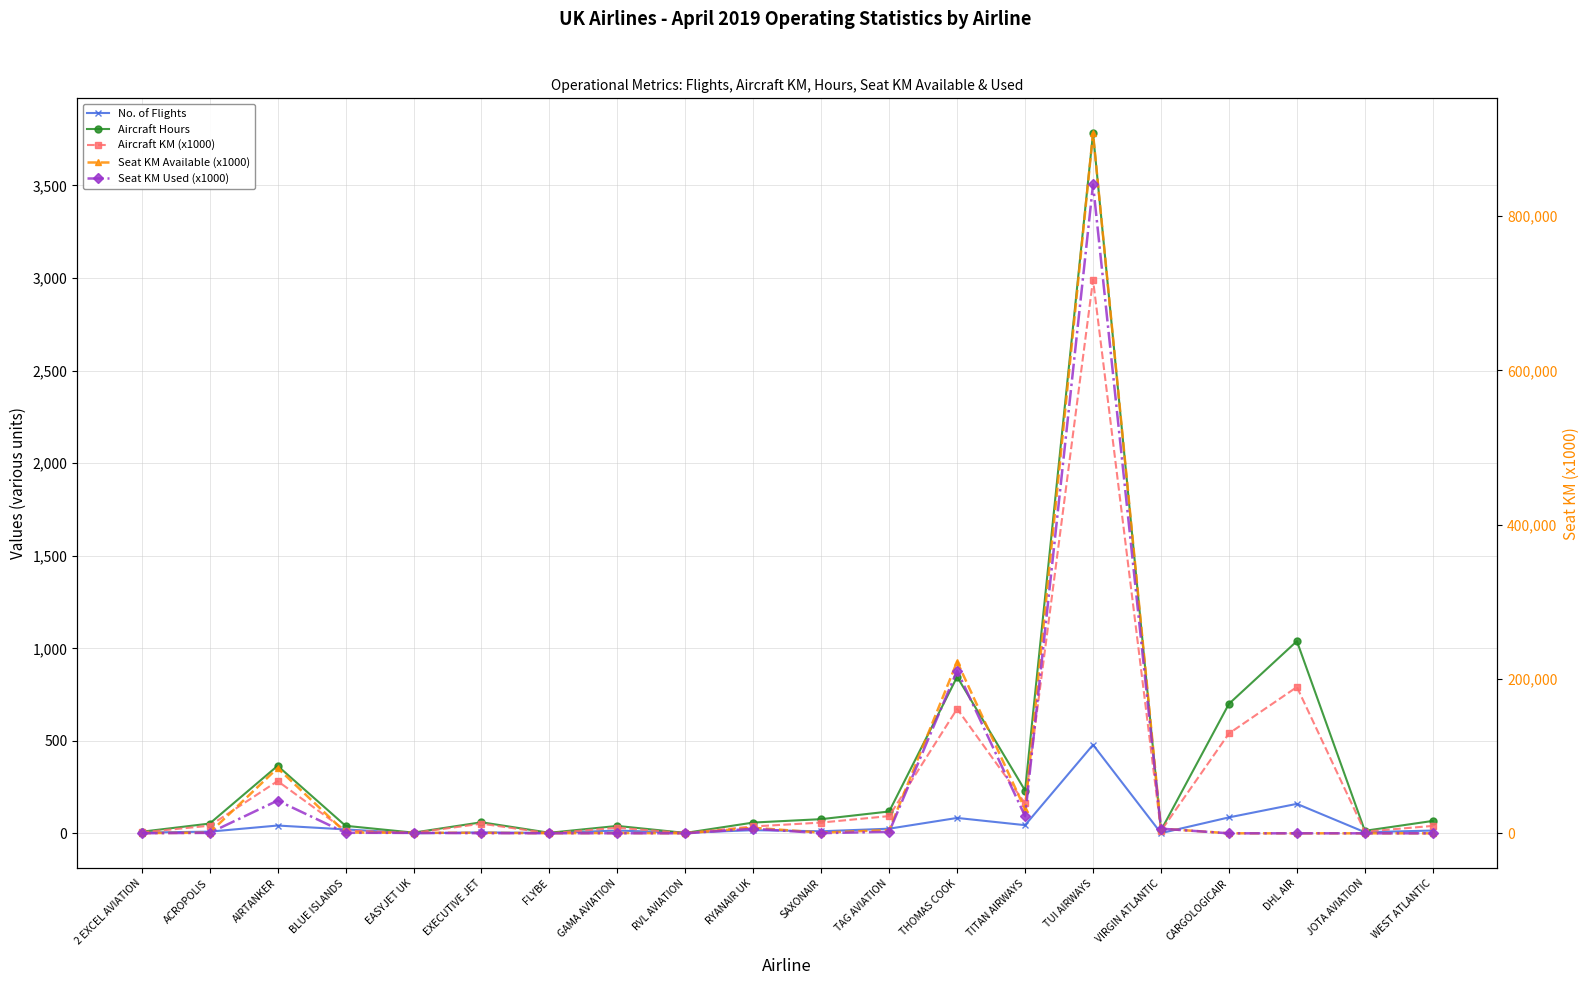

What is the minimum value for Aircraft KM (x1000)?

1.0